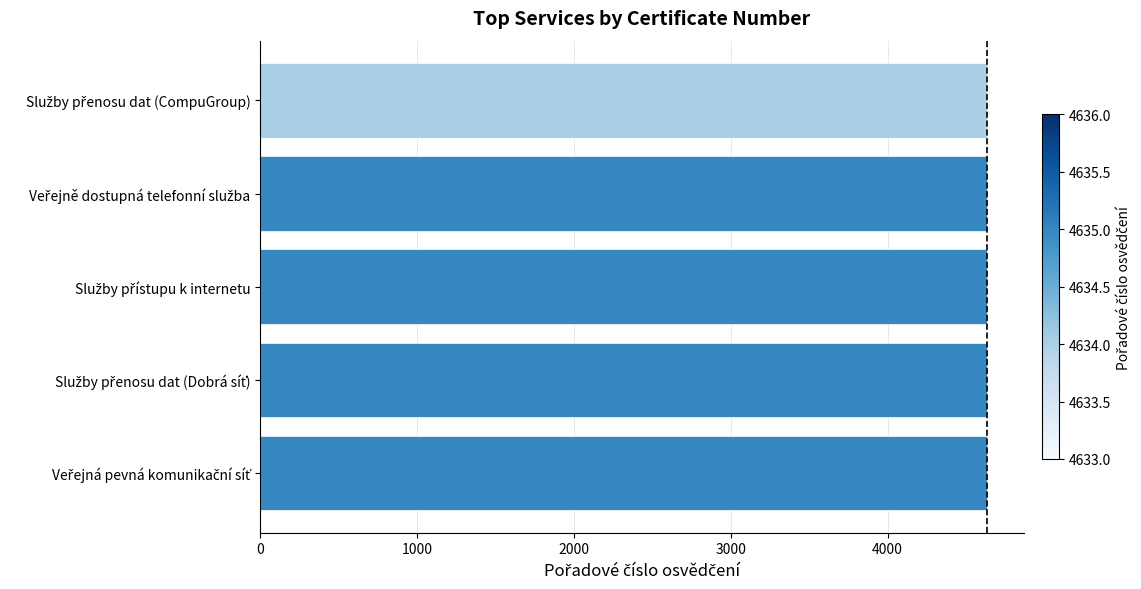

What is the smallest value displayed?

4634